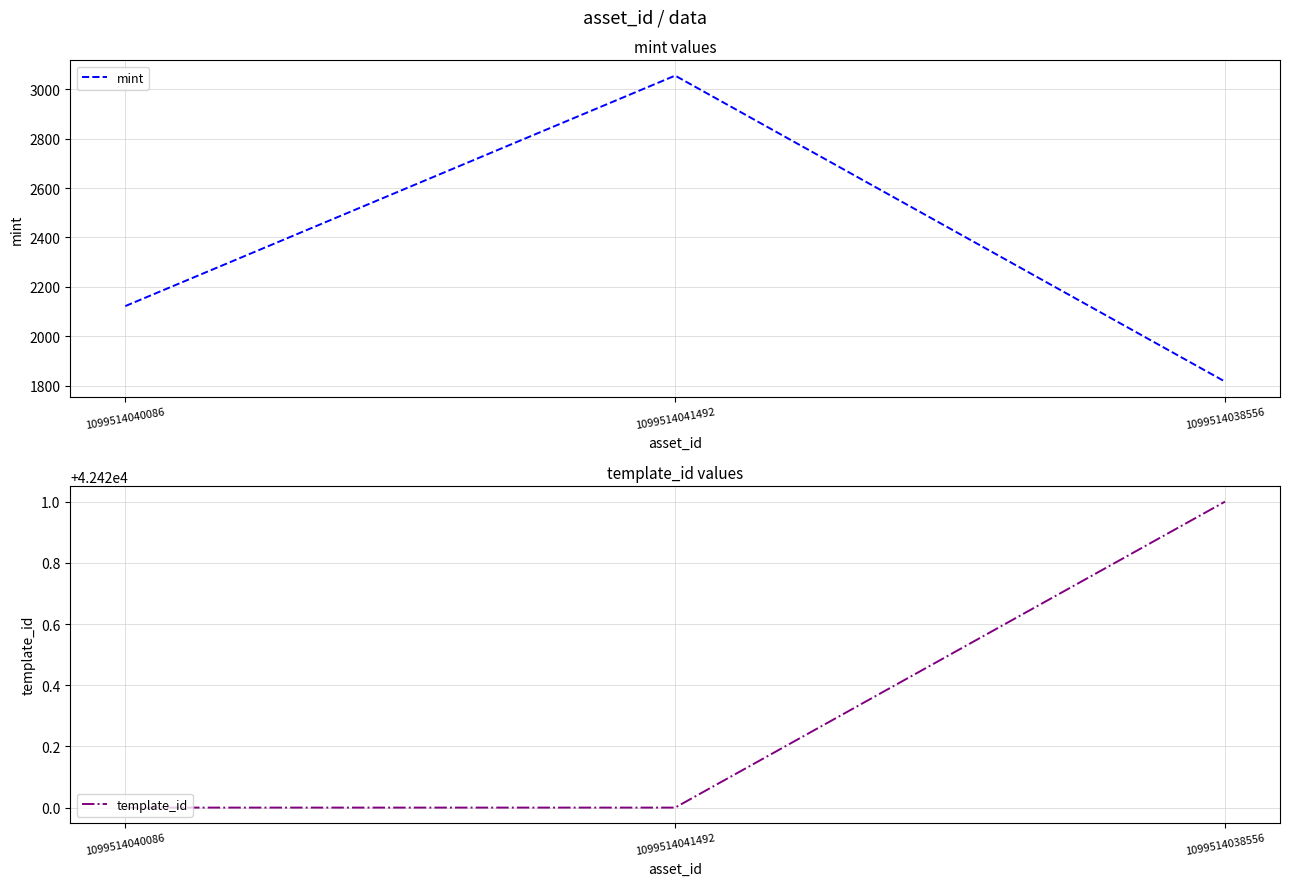

True or false: mint has a value of 3056 at 1099514041492.

True